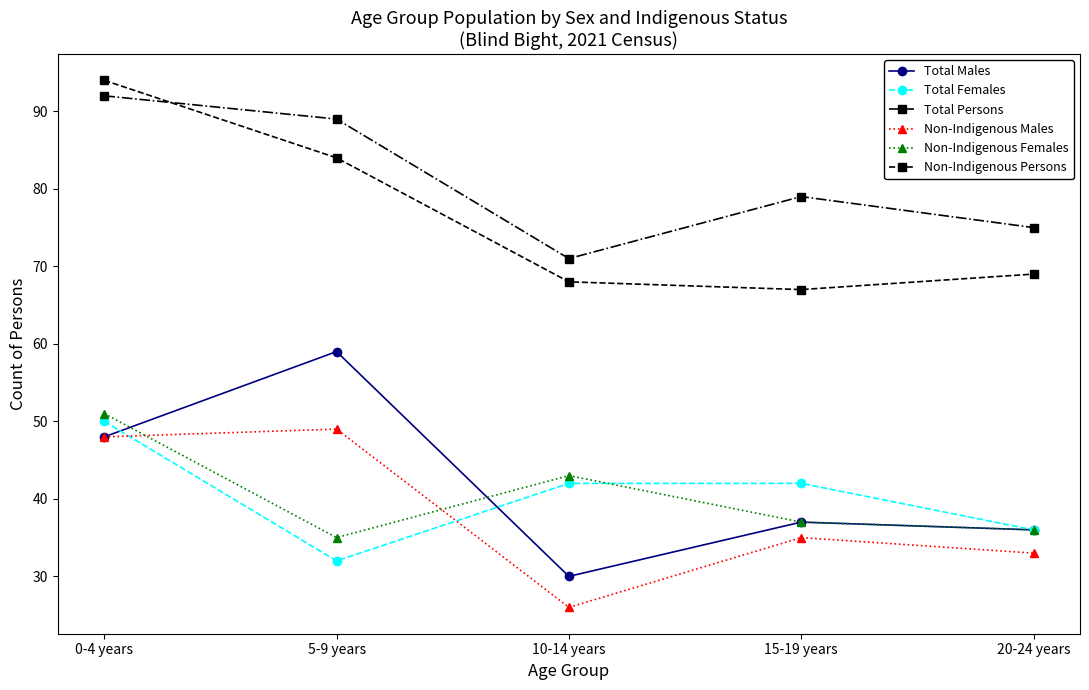

Is it true that Non-Indigenous Males equals 47 at 20-24 years?

False